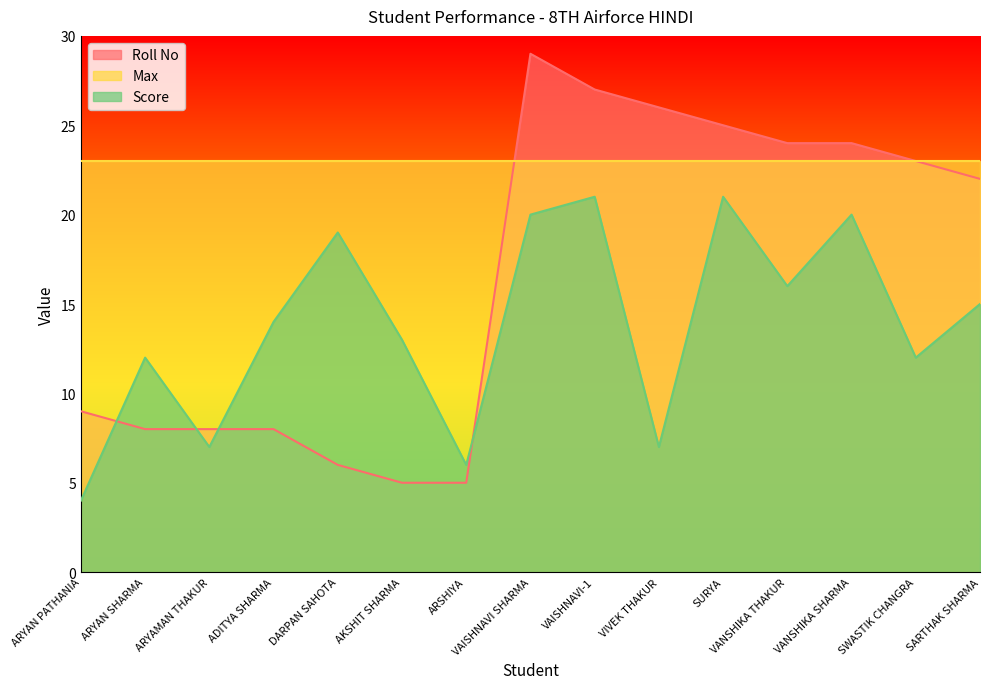

Which series has the widest spread of values?

Roll No